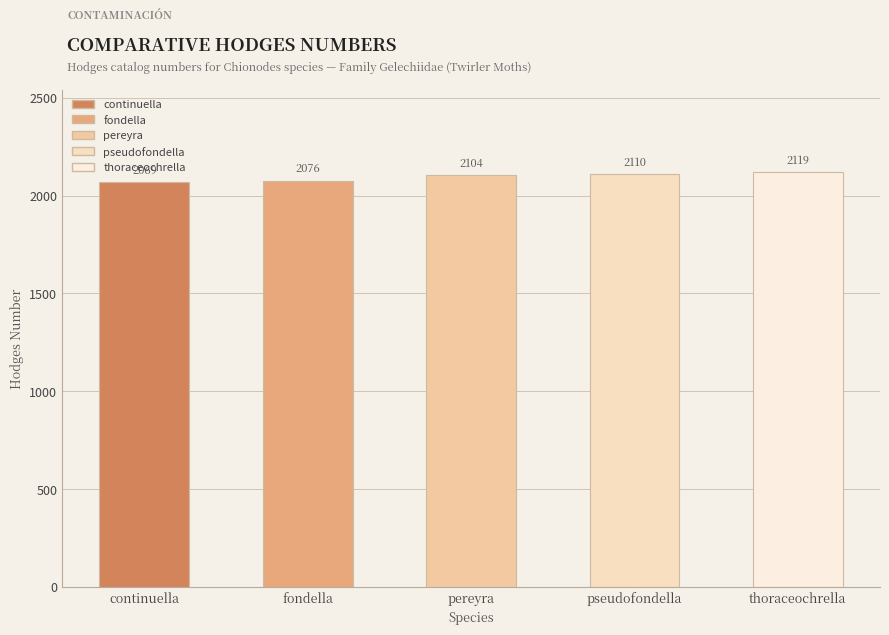

What is the label of the 2nd bar from the right?

pseudofondella